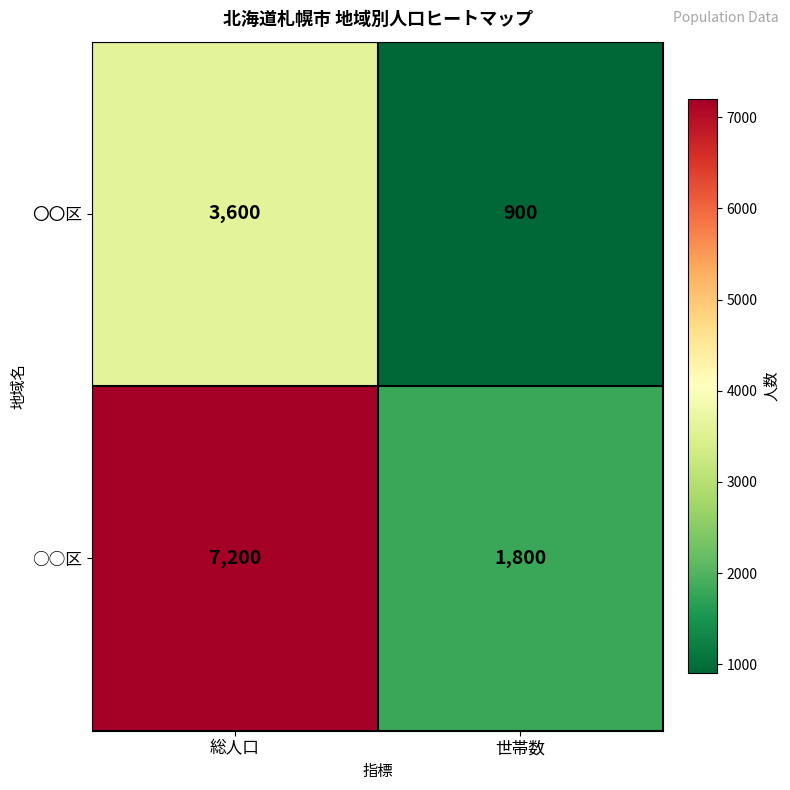

Which label corresponds to the largest value in the chart?

総人口